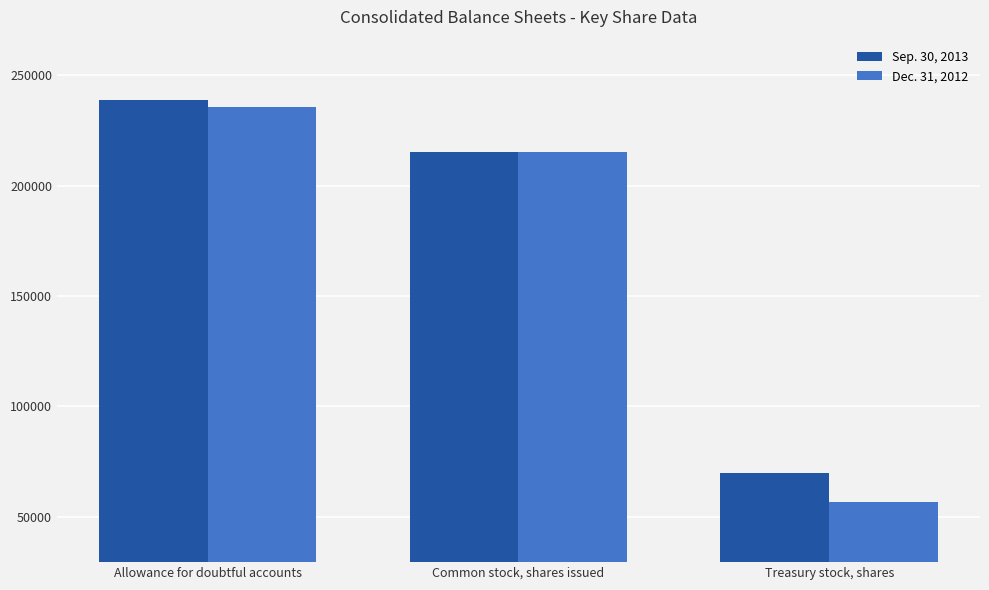

What value does the Dec. 31, 2012 series have at Allowance for doubtful accounts?

235747